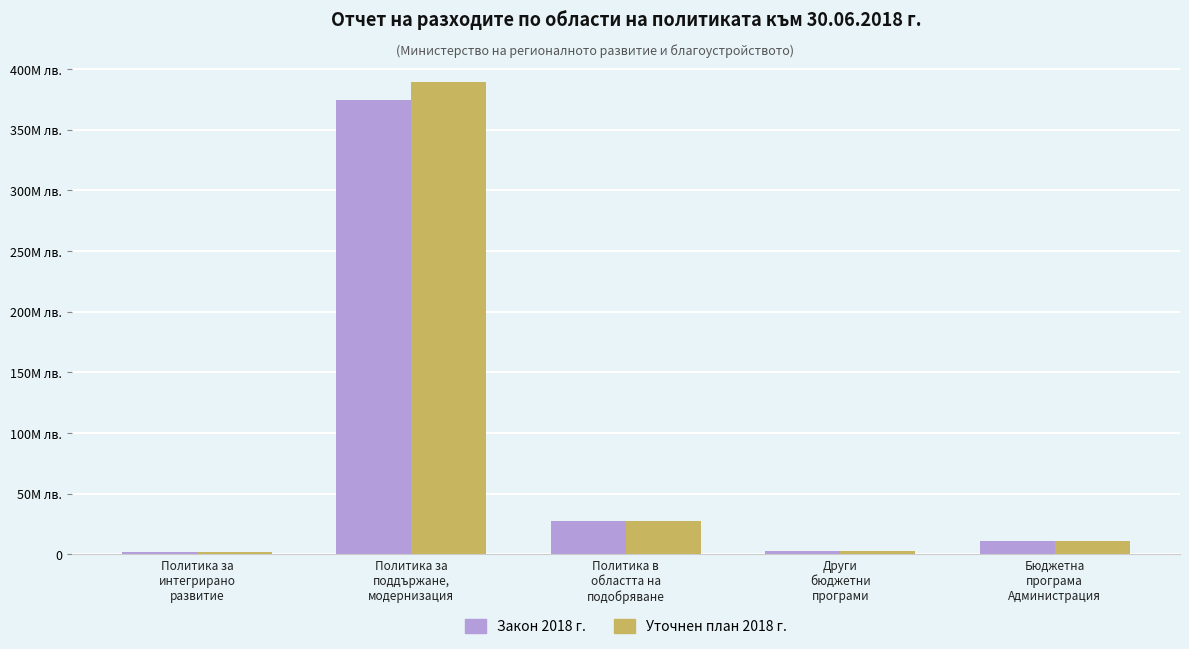

What is the average value of the Закон 2018 г. series?

83673000